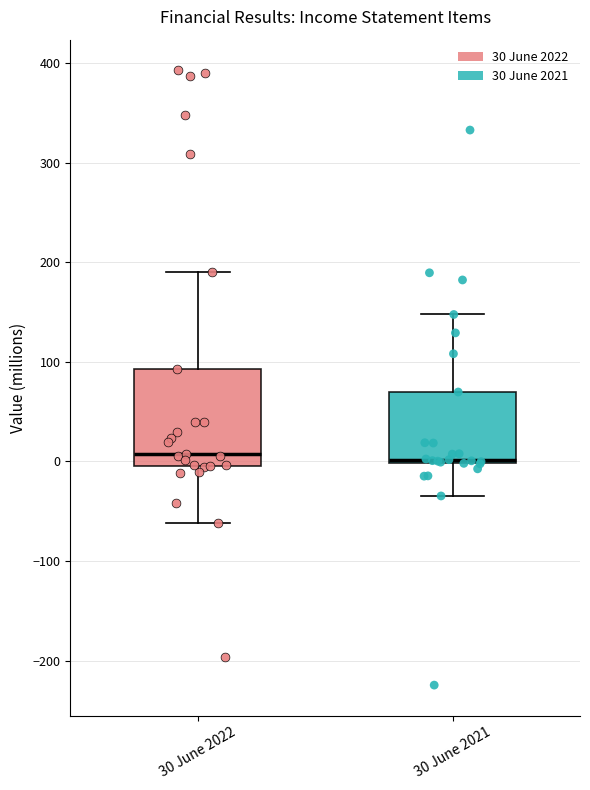

Reading left to right, transcribe this box plot: for each box, give where its median line is, the range the box spans, and where its two whiskers end, as read against the y-axis. The values are not printed on the chart, so give them approximately, as read against the axis.

30 June 2022: median 10, box 0 to 90, whiskers -60 to 190
30 June 2021: median 0 (just above the box's lower edge), box 0 to 70, whiskers -30 to 150